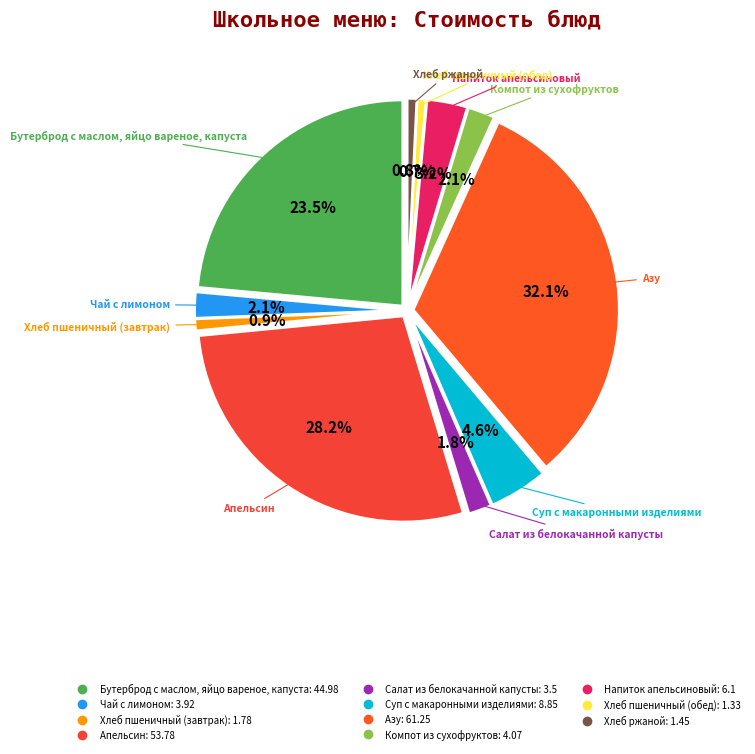

Which category has the biggest portion of the pie?

Азу